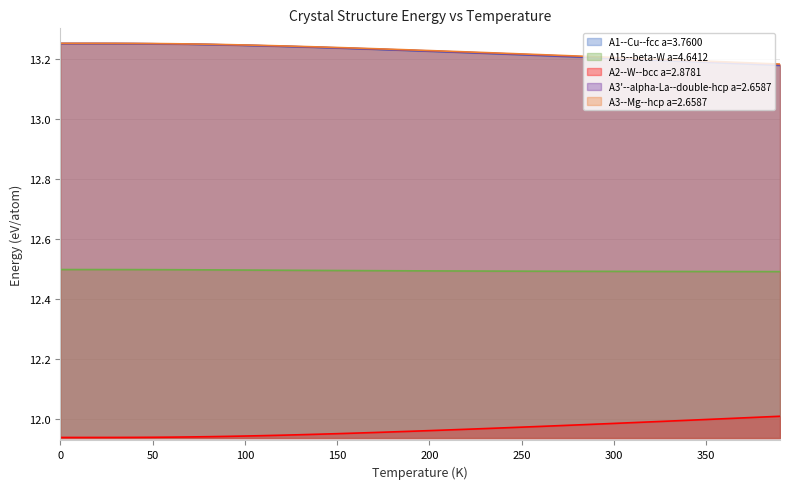

True or false: A3'--alpha-La--double-hcp a=2.6587 has a value of 20.8 at 150.

False